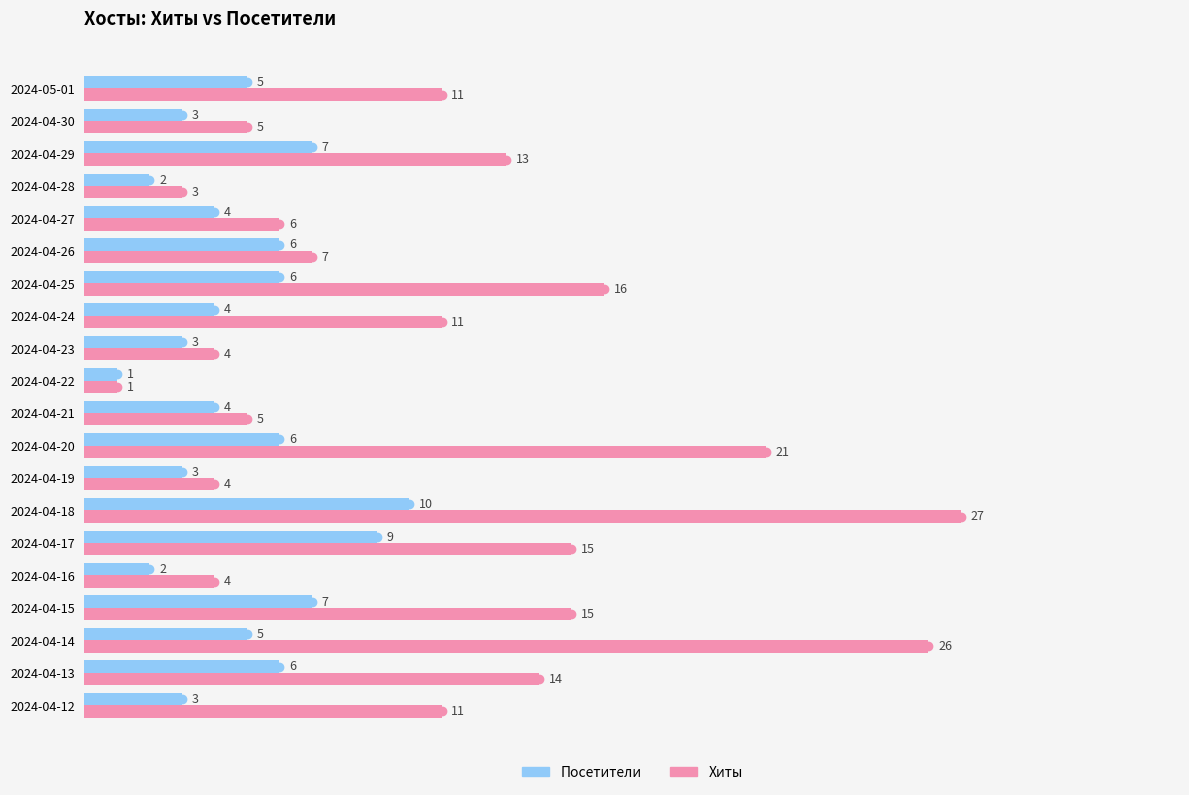

True or false: Посетители has a value of 1 at 2024-04-22.

True